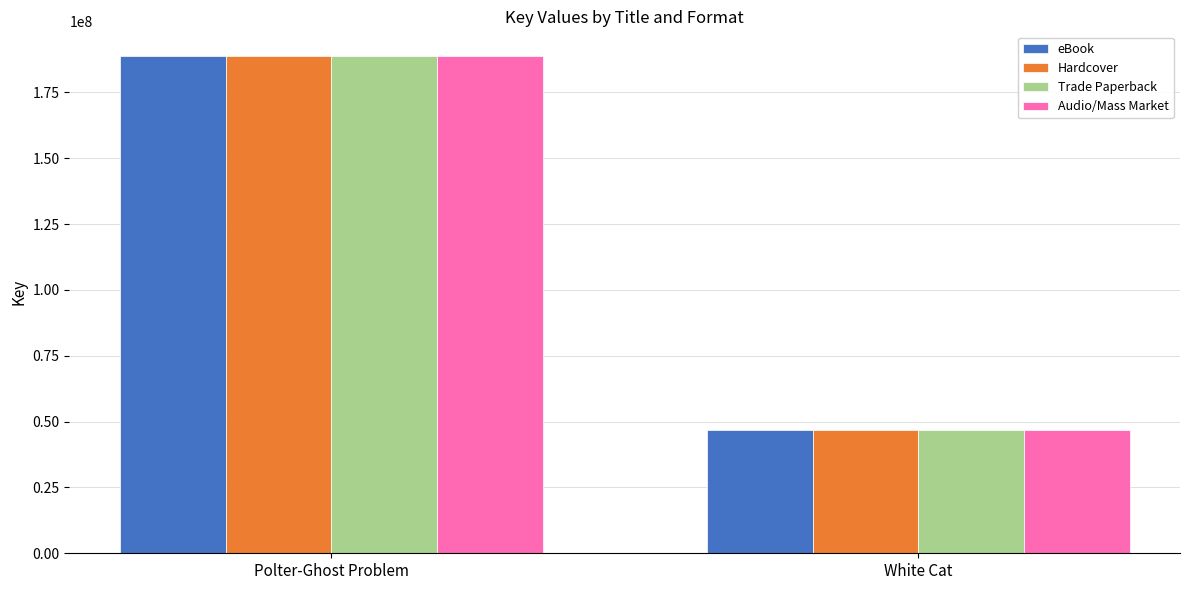

How many eBook values are between 46644113 and 188753558?

2